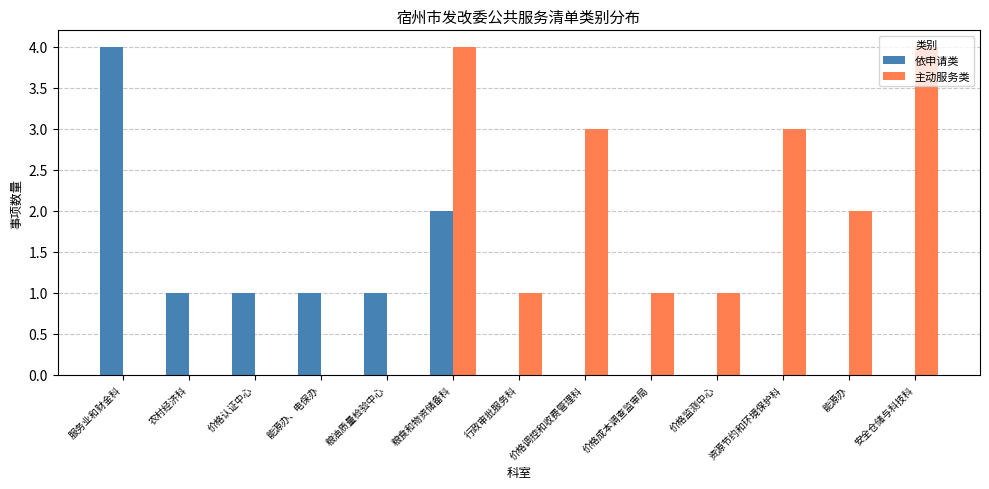

At which label does 主动服务类 first exceed 1?

粮食和物资储备科